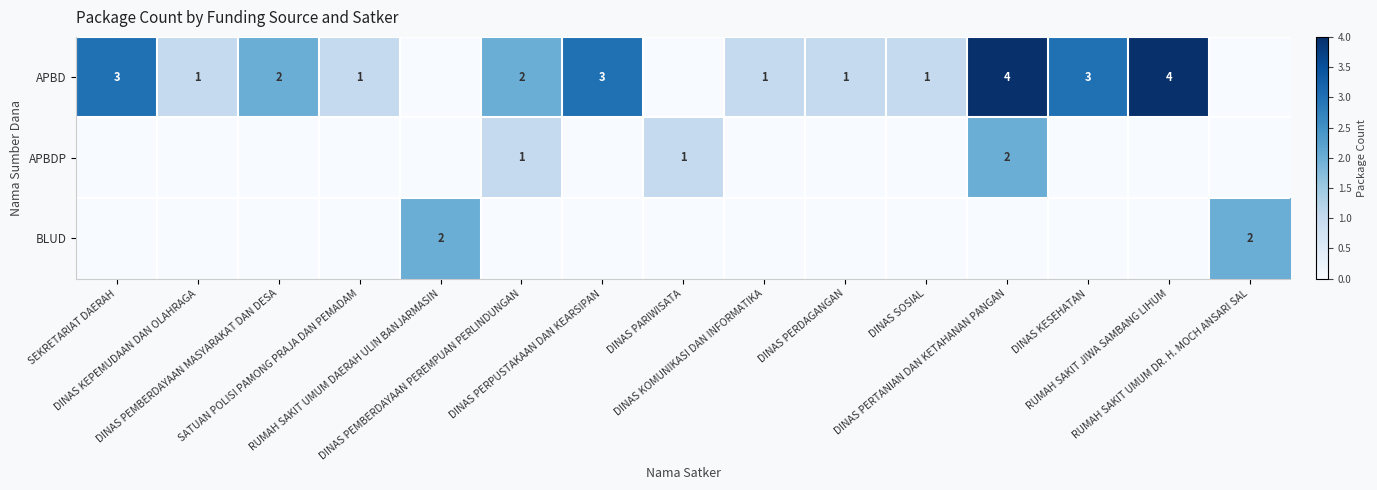

Which has a higher value, DINAS KOMUNIKASI DAN INFORMATIKA or DINAS KEPEMUDAAN DAN OLAHRAGA?

DINAS KOMUNIKASI DAN INFORMATIKA